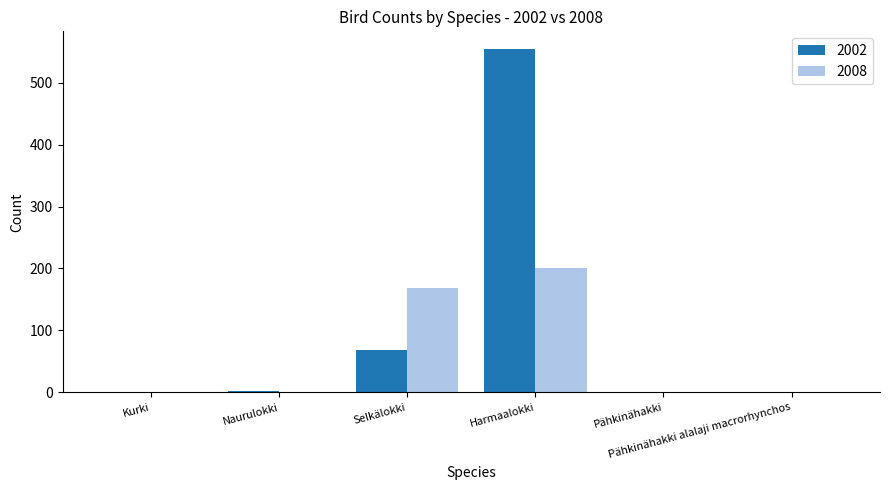

What is the sum of all 2008 values?

370